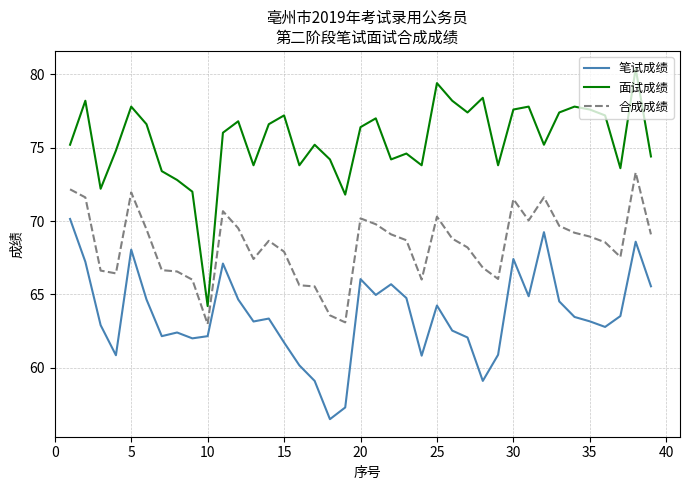

Which series has the largest total across all categories?

面试成绩